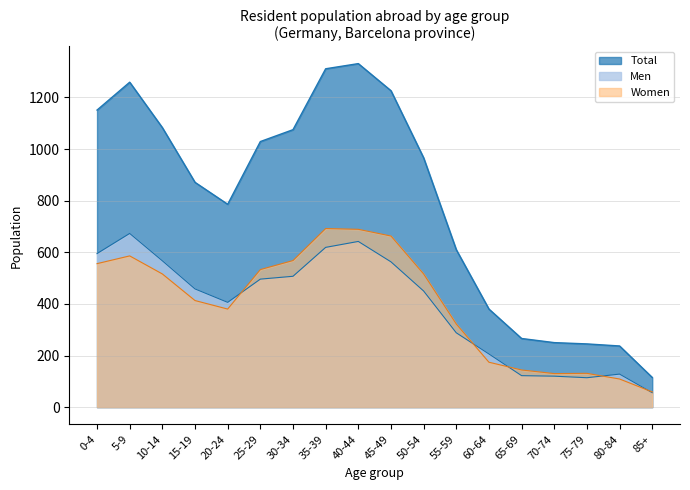

What is the maximum value shown in the chart?

1331